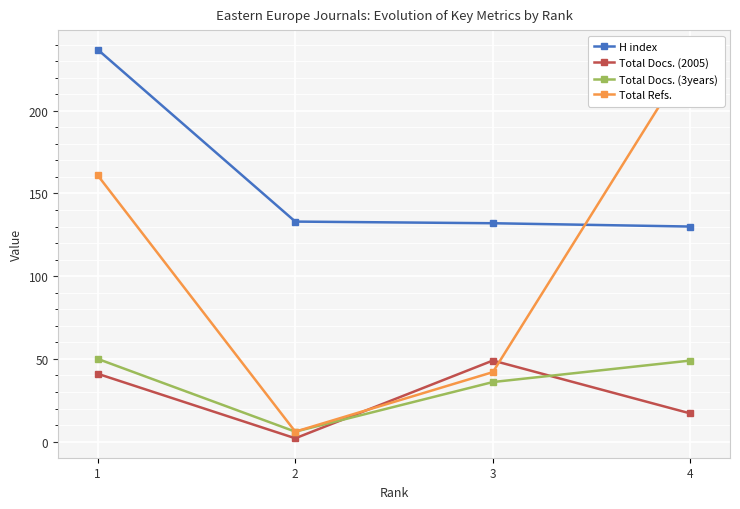

How many data points in Total Docs. (2005) are above 41?

1